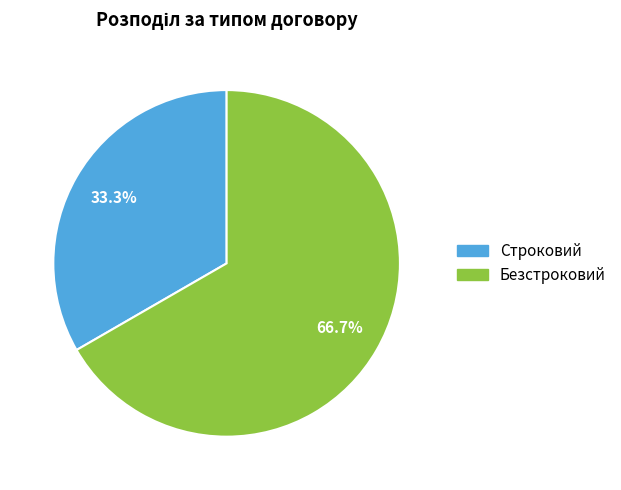

Between Безстроковий and Строковий, which is larger?

Безстроковий